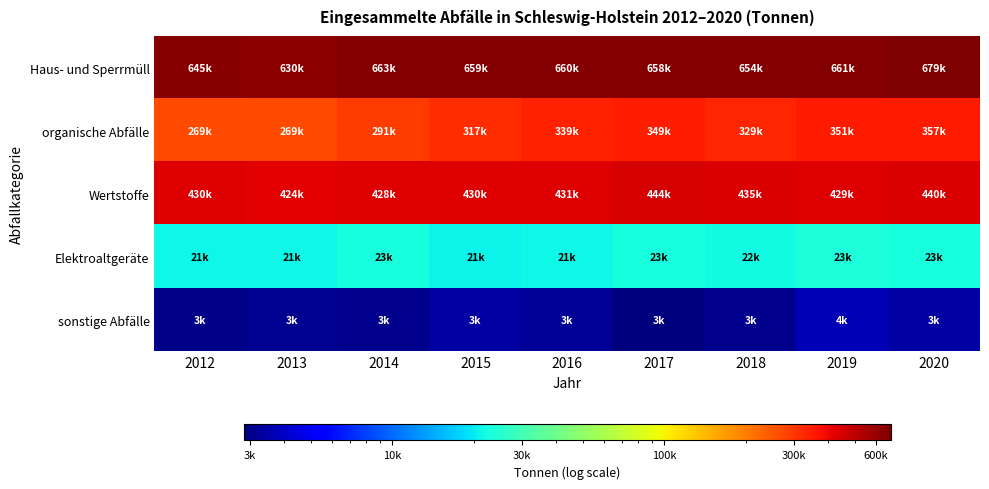

Between 2017 and 2019, which is larger?

2019